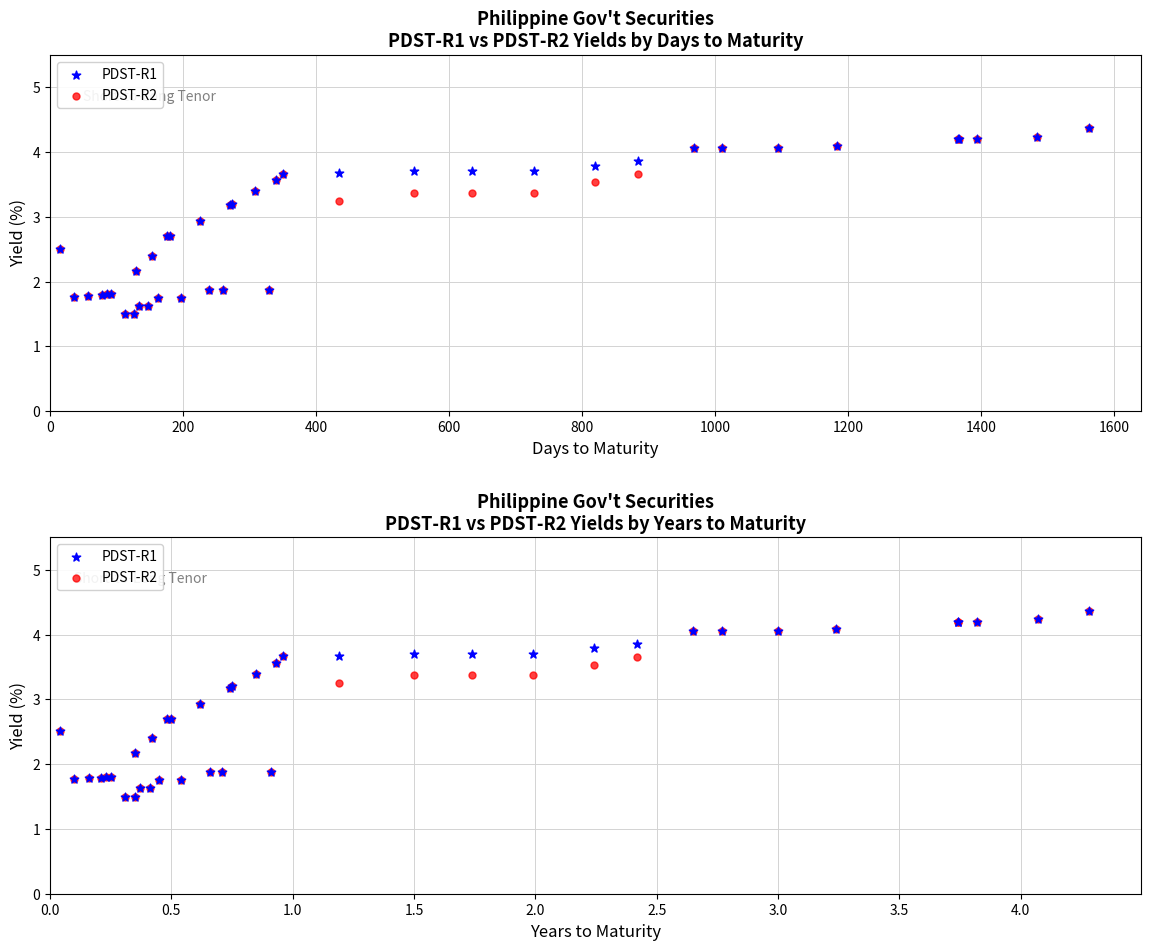

What are all the series names shown in the legend?

PDST-R1, PDST-R2